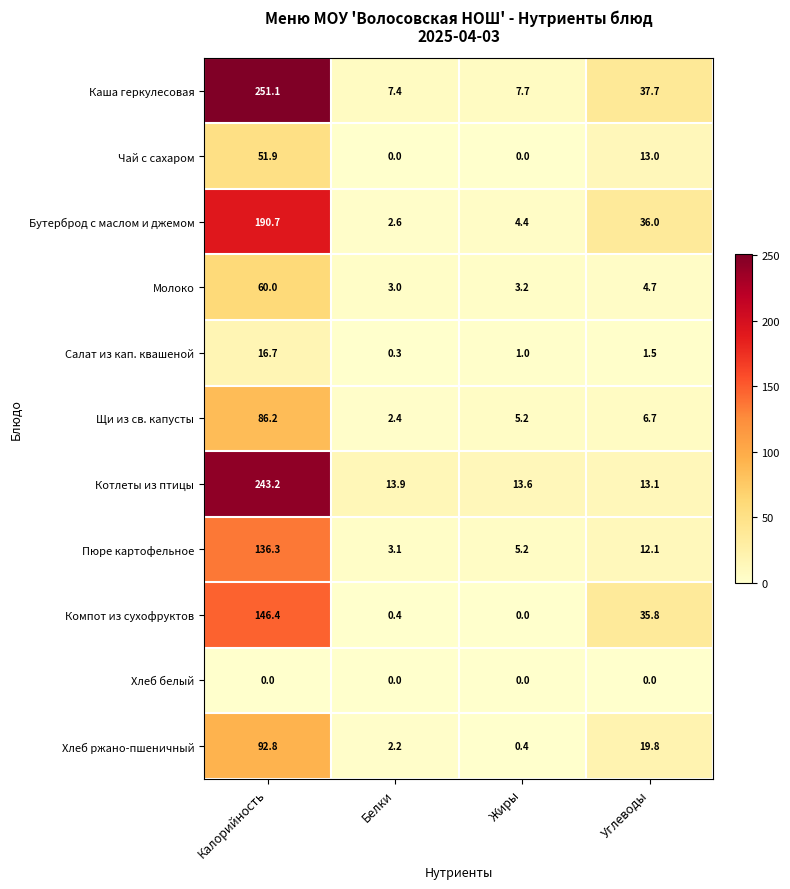

At Углеводы, list the series in order from largest to smallest.

Каша геркулесовая, Бутерброд с маслом и джемом, Компот из сухофруктов, Хлеб ржано-пшеничный, Котлеты из птицы, Чай с сахаром, Пюре картофельное, Щи из св. капусты, Молоко, Салат из кап. квашеной, Хлеб белый